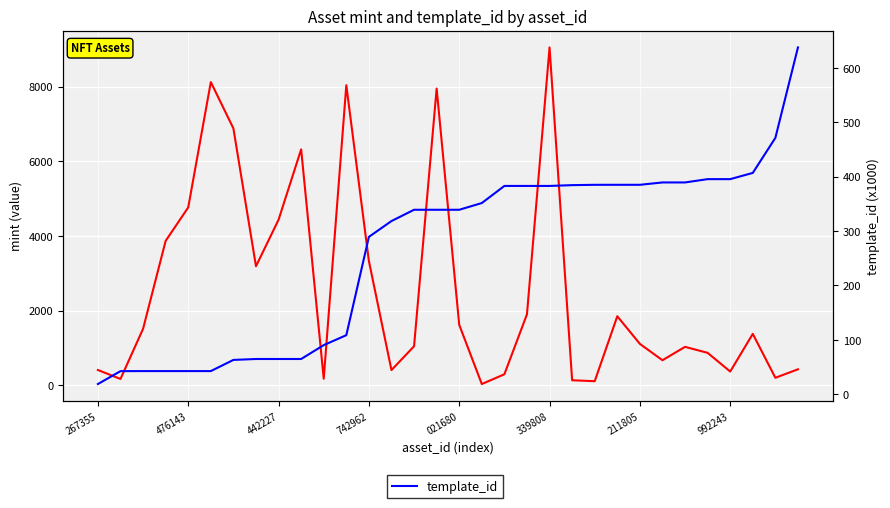

Rank the series by their maximum value, from highest to lowest.

mint, template_id